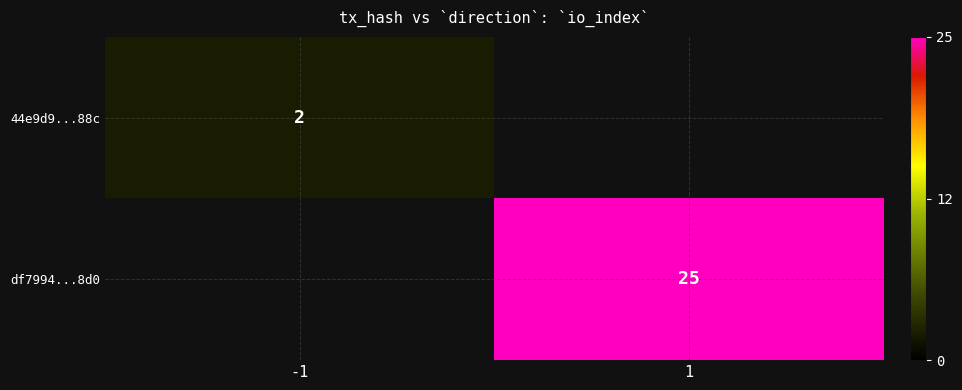

Is it true that 44e9d9...88c equals 2 at -1?

True